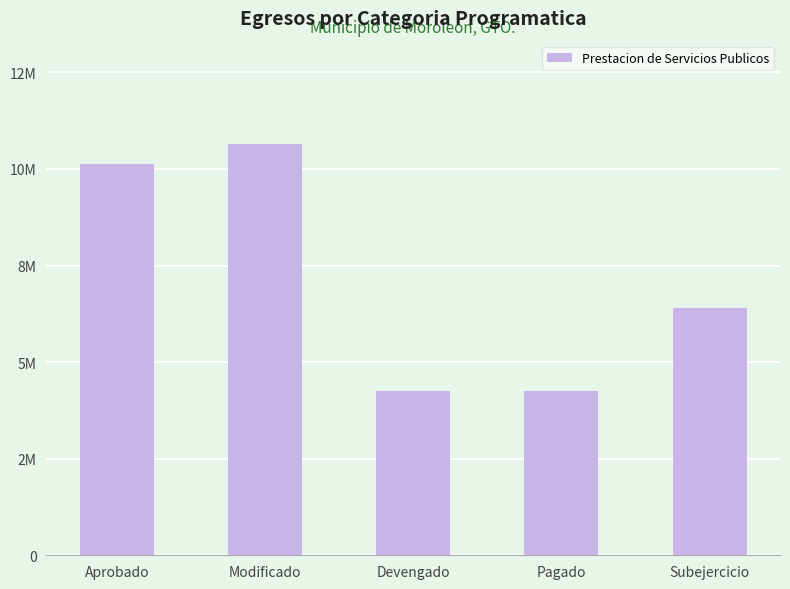

Where is the data nearest to the value 7457085?

Subejercicio